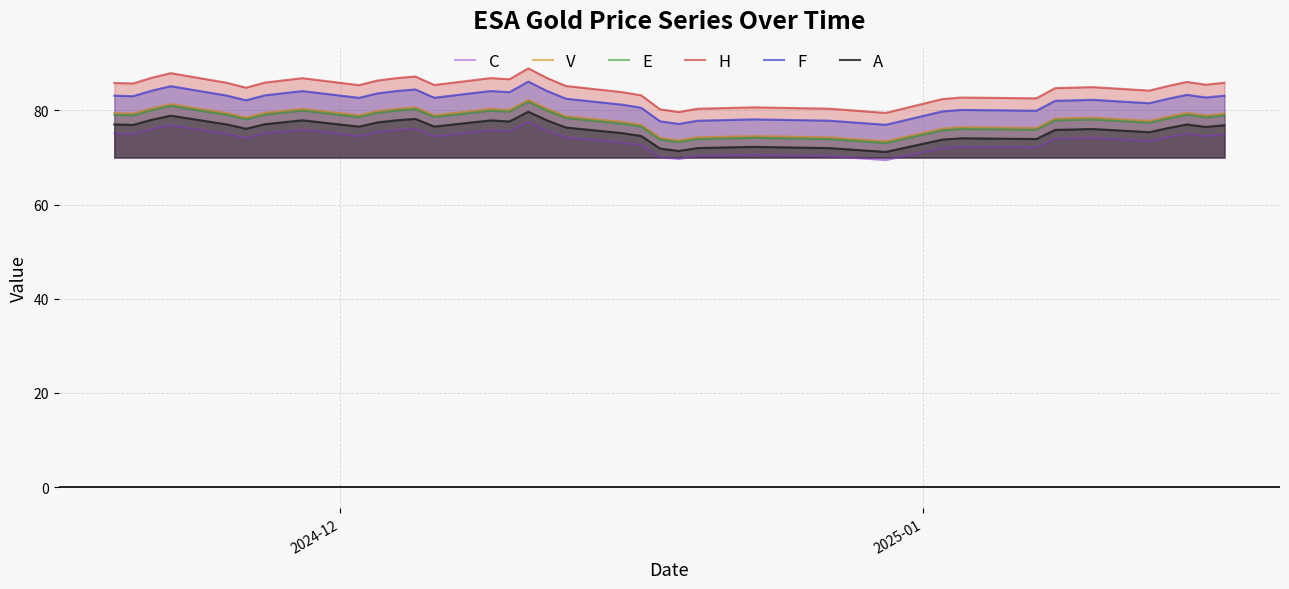

What is the minimum value shown in the chart?

69.5